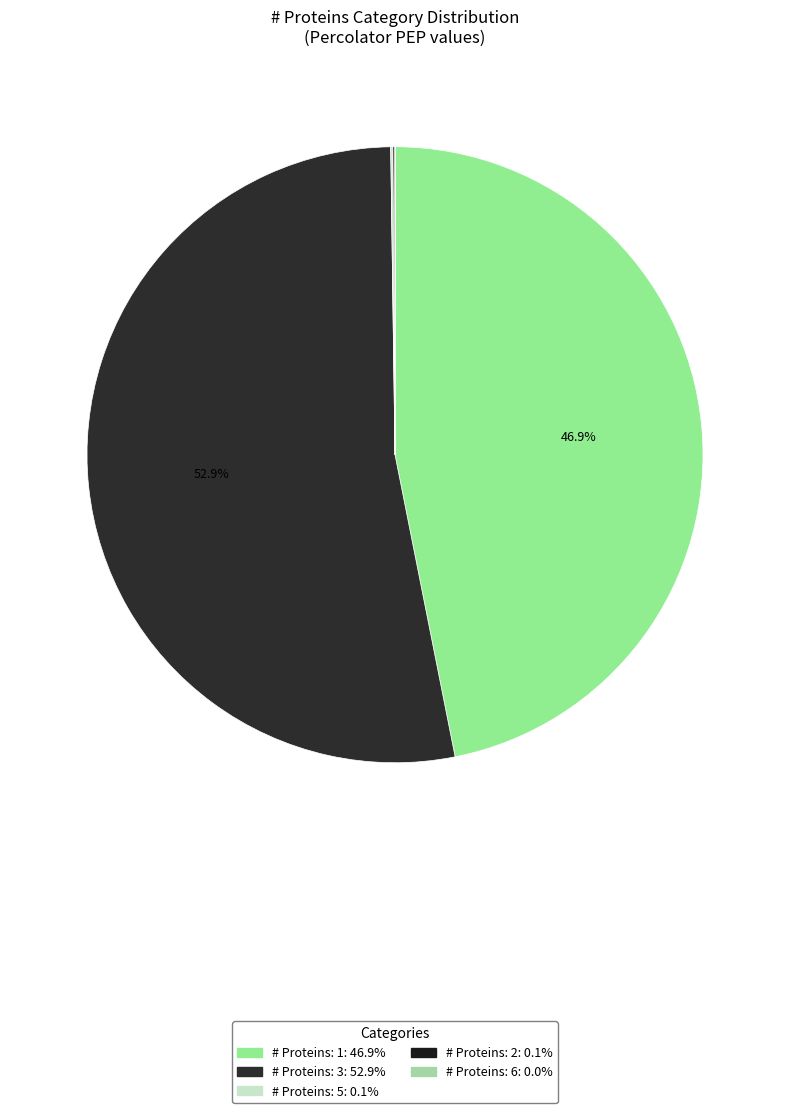

Which category has the smallest portion of the pie?

6